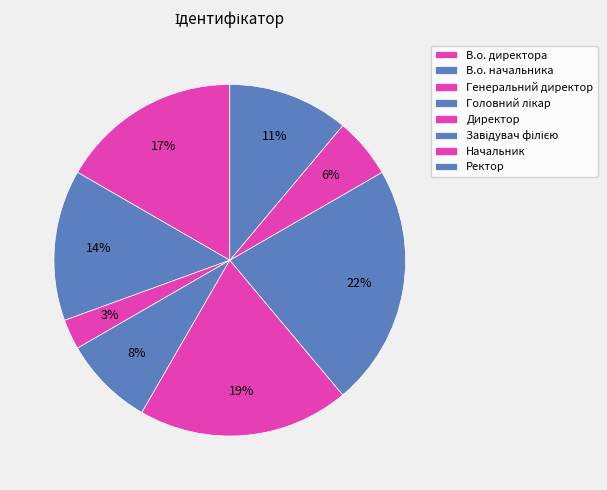

To the nearest percent, what is the average slice percentage?

12%